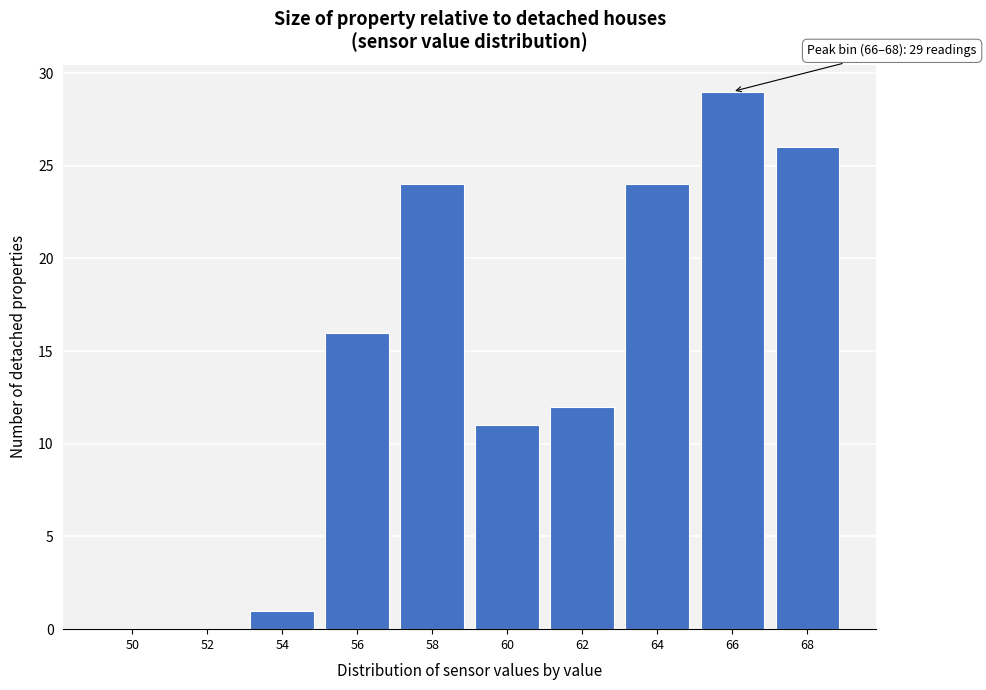

Reading right to left, what are all the values shown in this chart?

68=26	66=29	64=24	62=12	60=11	58=24	56=16	54=1	52=0	50=0